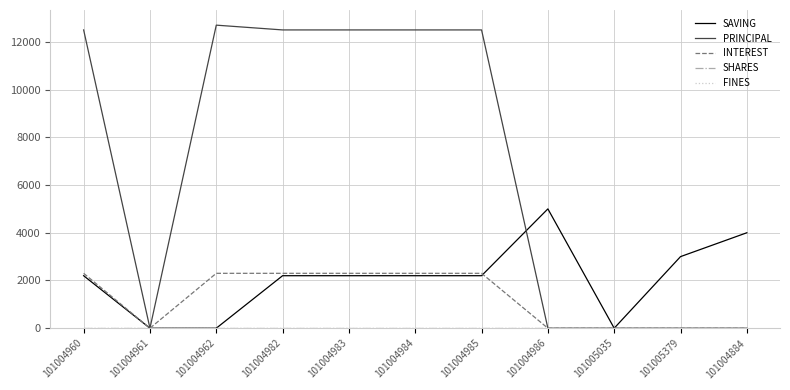

Does the chart have visible grid lines?

Yes